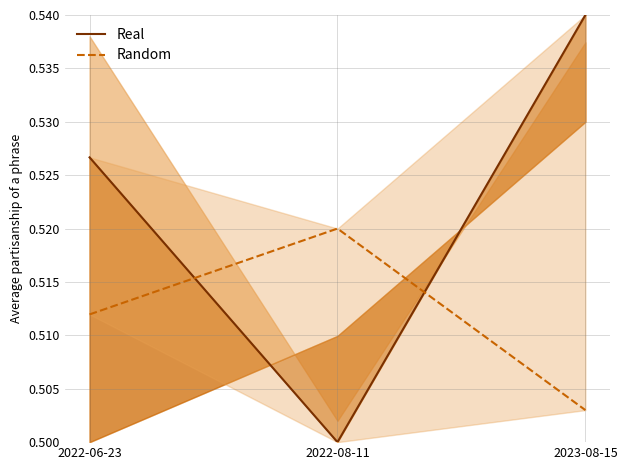

How many lines are shown in the chart?

2